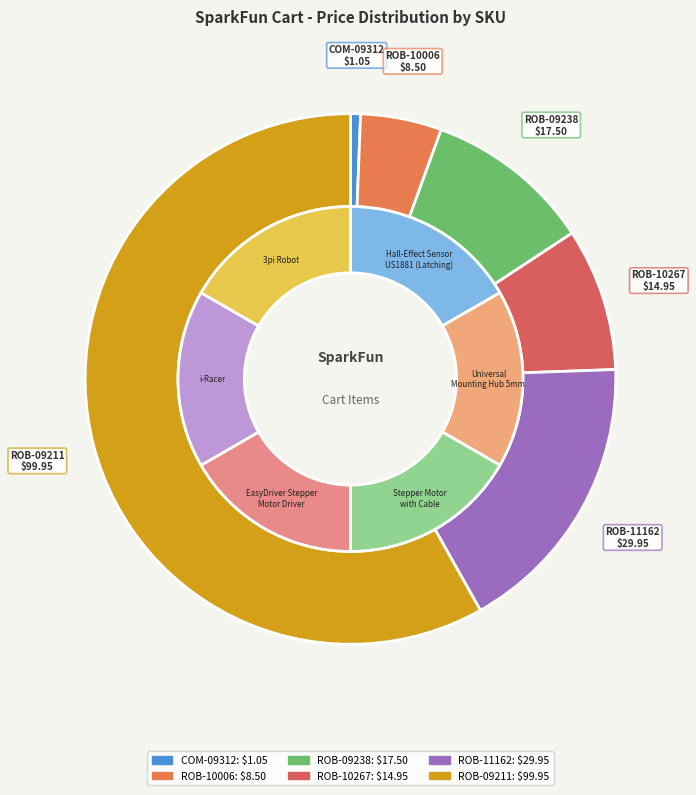

The ROB-10267 slice represents 9% of the pie. True or false?

True